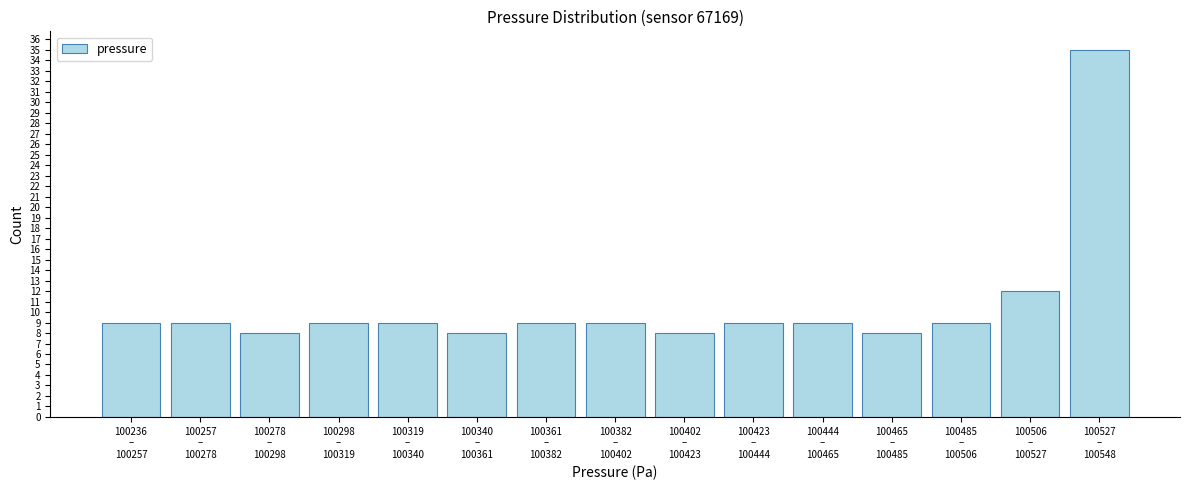

Reading right to left, what are all the values shown in this chart?

35	12	9	8	9	9	8	9	9	8	9	9	8	9	9